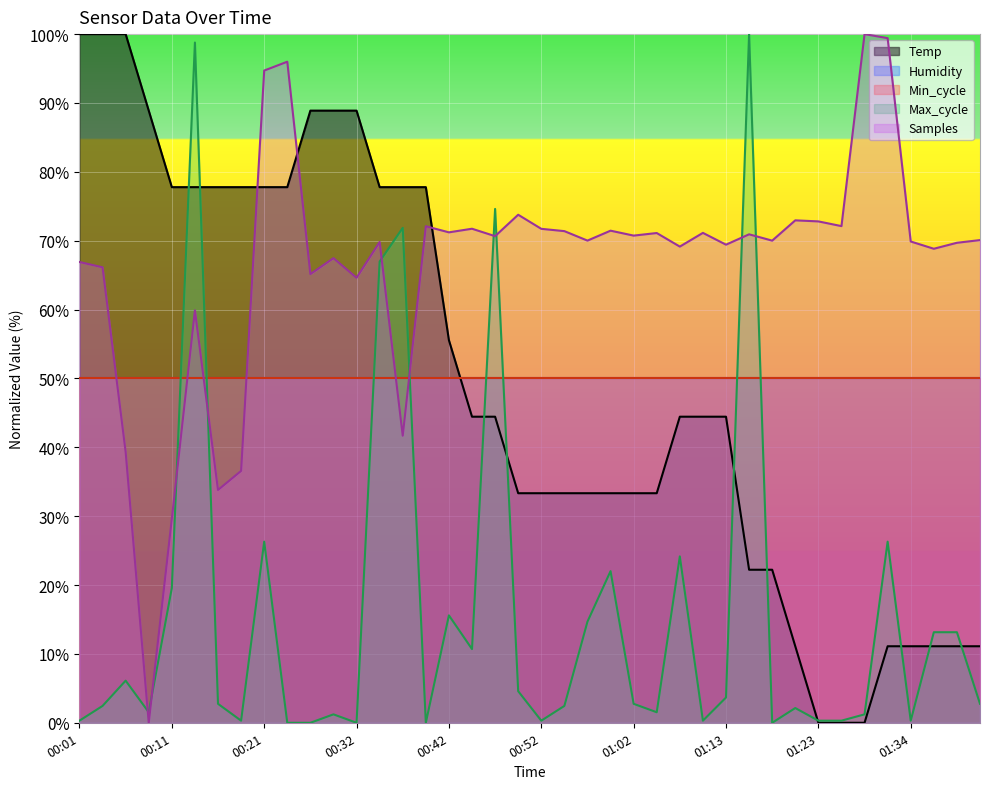

What is the total value across all series at 00:06?

145.4